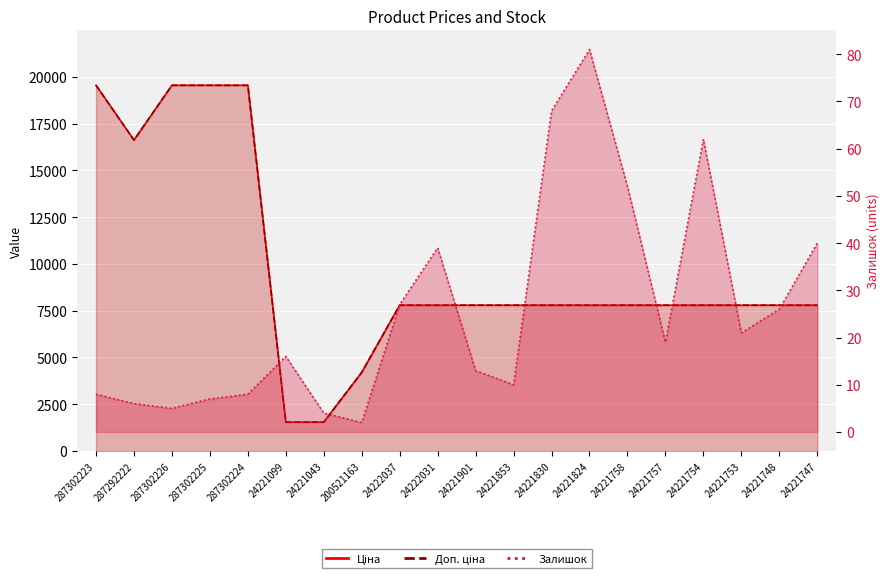

What is the label of the 14th point from the right?

24221043